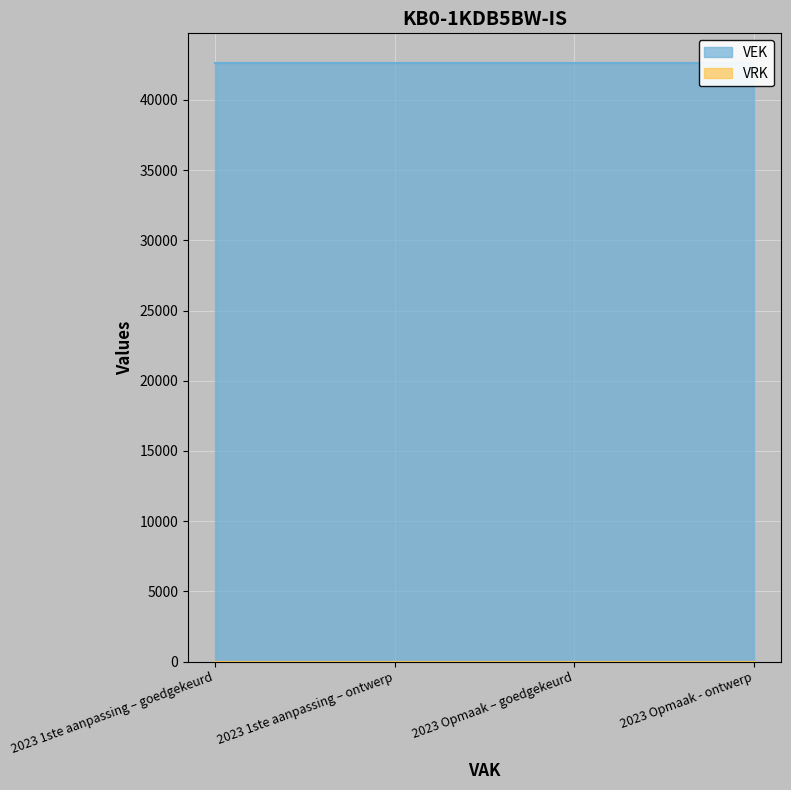

At how many categories does at least one series exceed 23815?

4